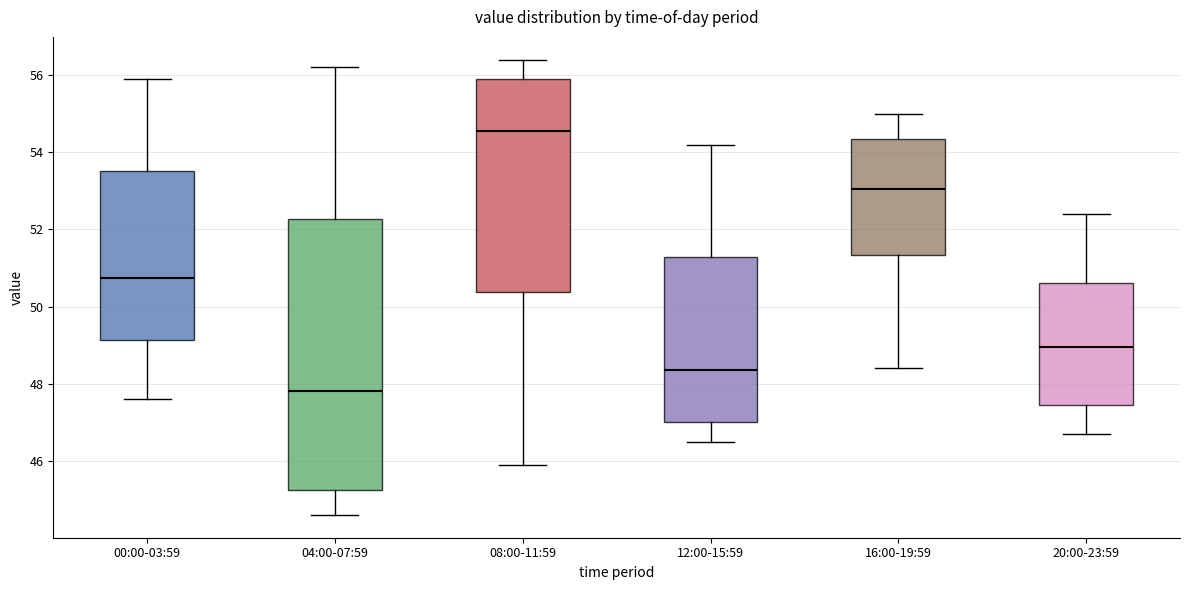

Which box is the tallest, from its lower edge to its upper edge?

04:00-07:59